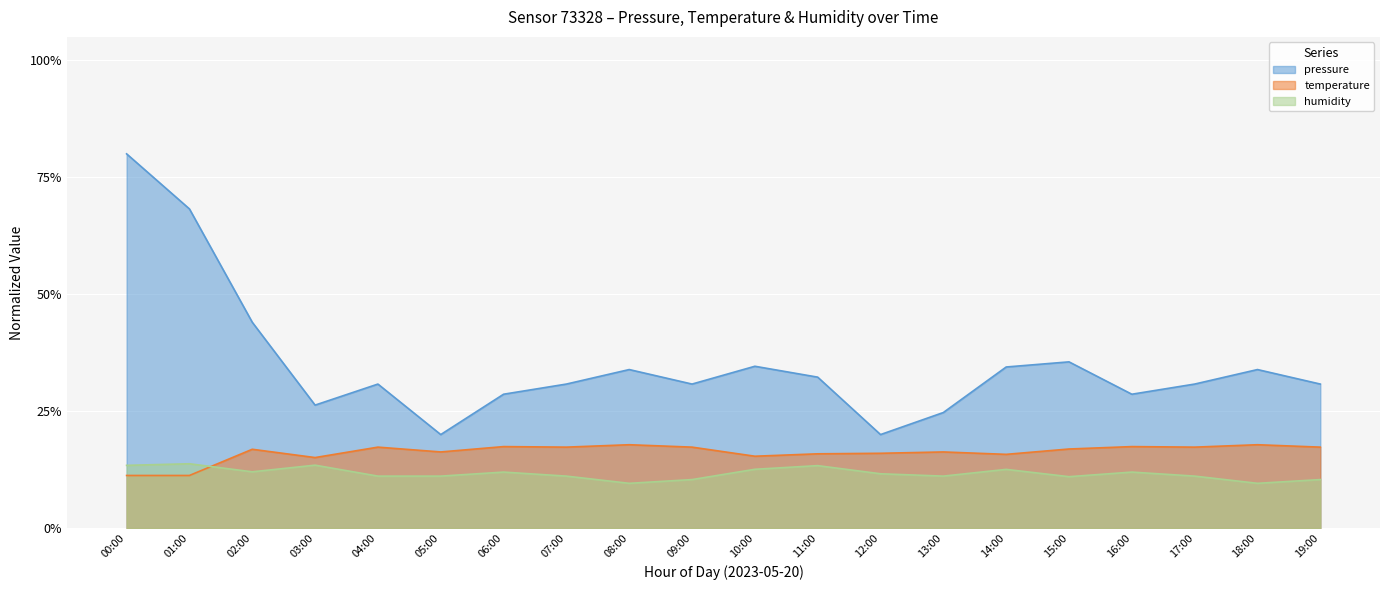

What position from the left is 14:00?

15